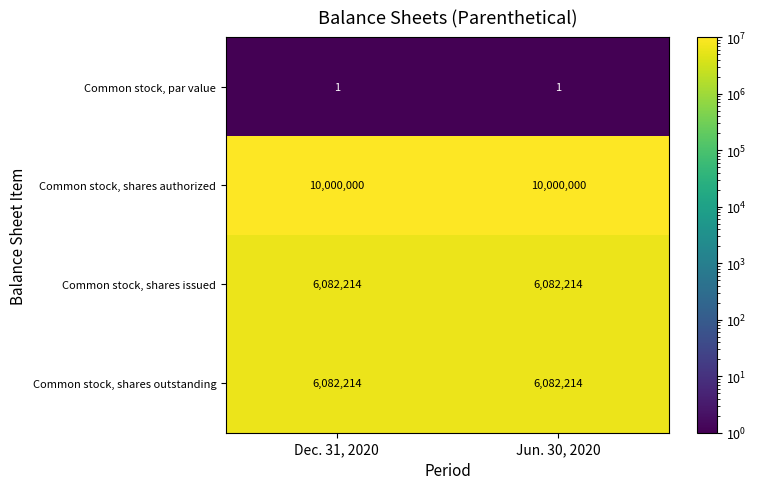

What is the sum of all Common stock, shares authorized values?

20000000